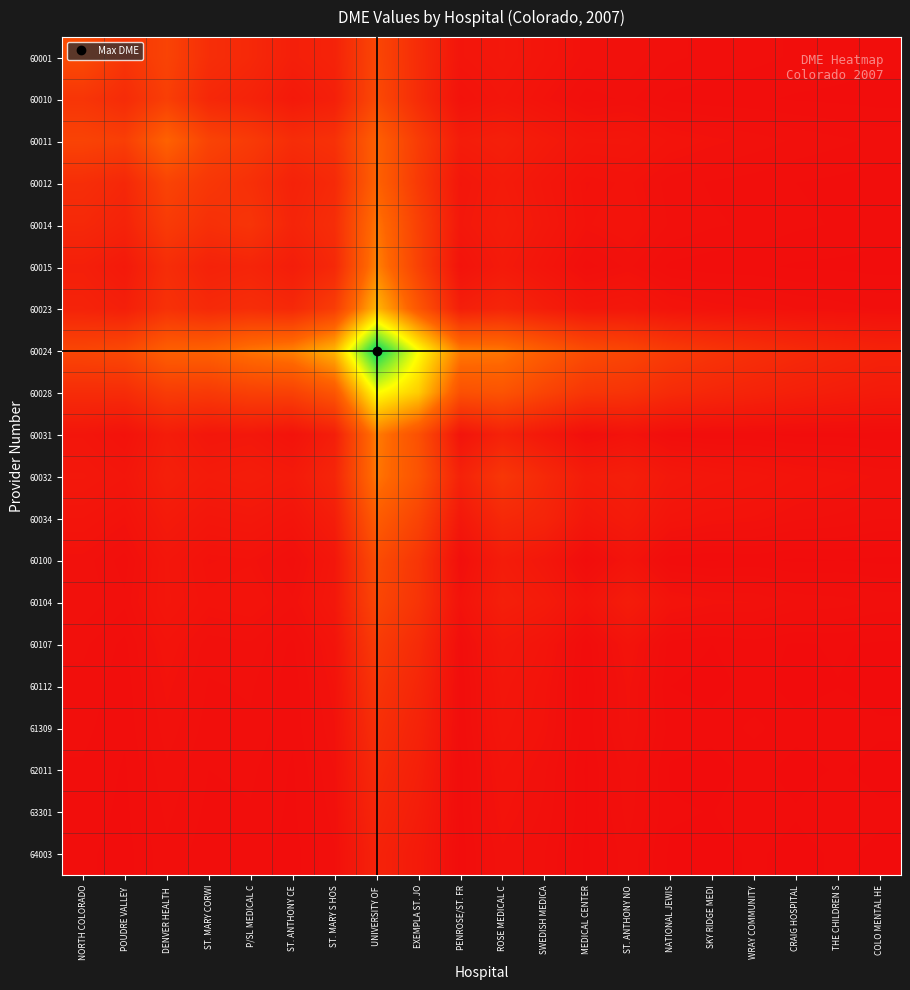

Which series has the largest range (max minus min)?

60024